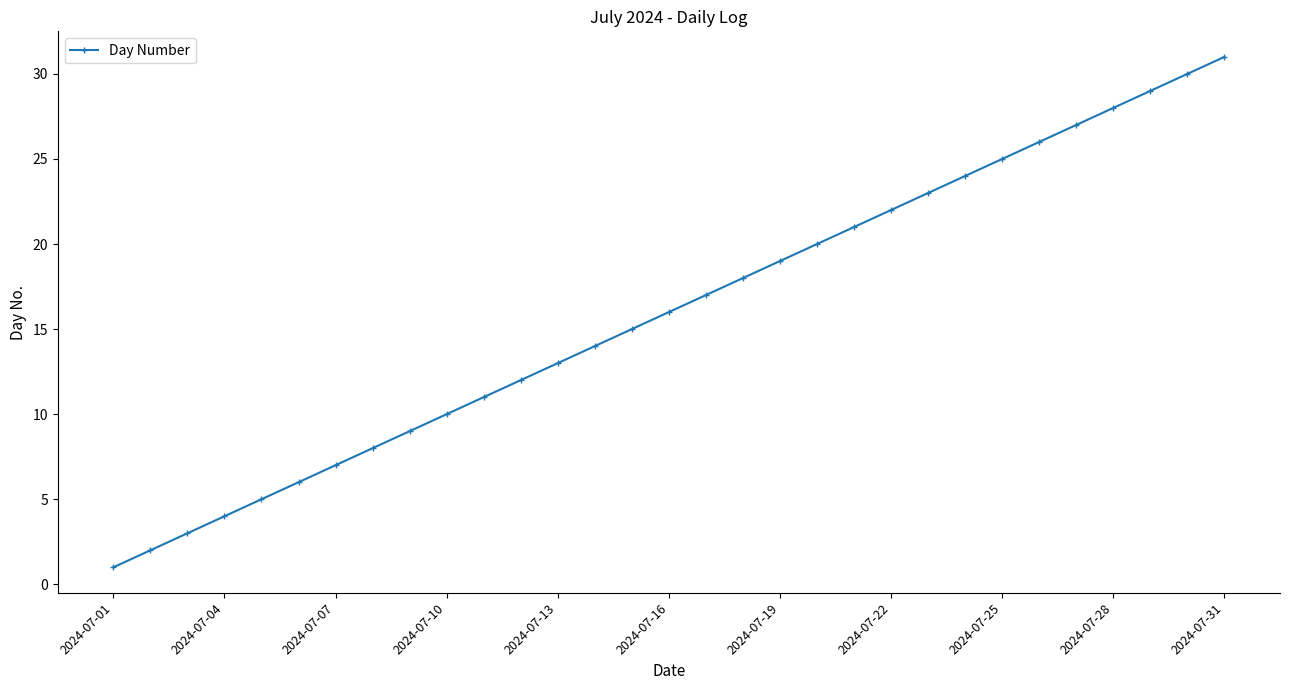

What is the difference between the maximum and minimum values?

30